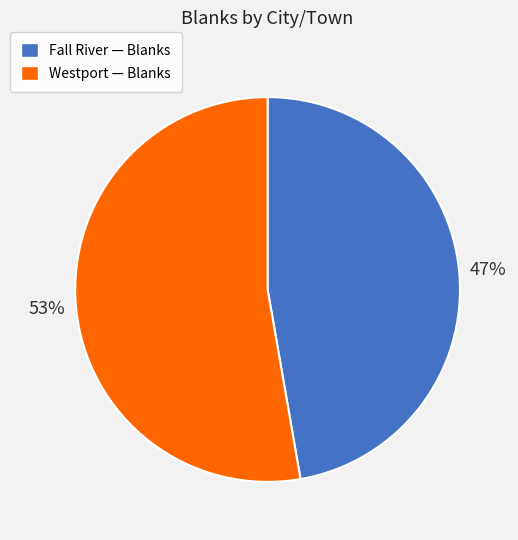

Is the sum of Fall River — Blanks and Westport — Blanks greater than half?

Yes